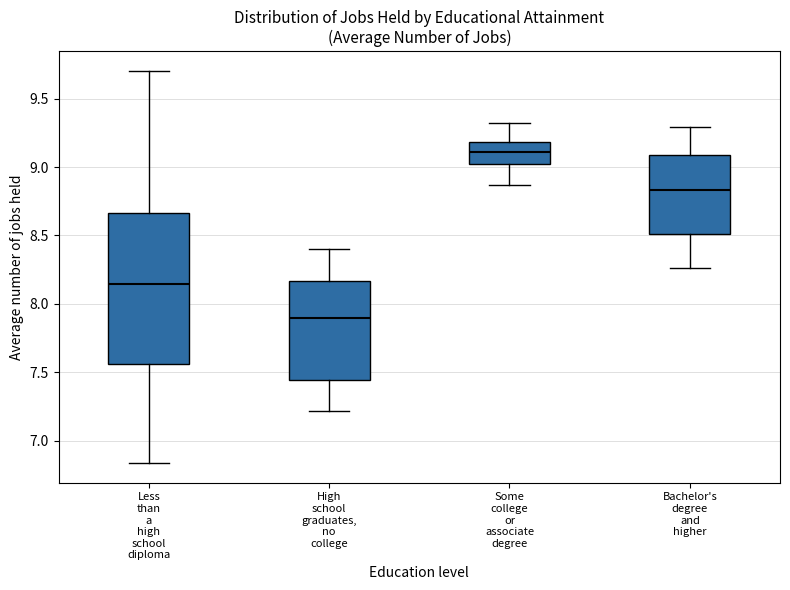

Which box is the tallest, from its lower edge to its upper edge?

Less than a high school diploma